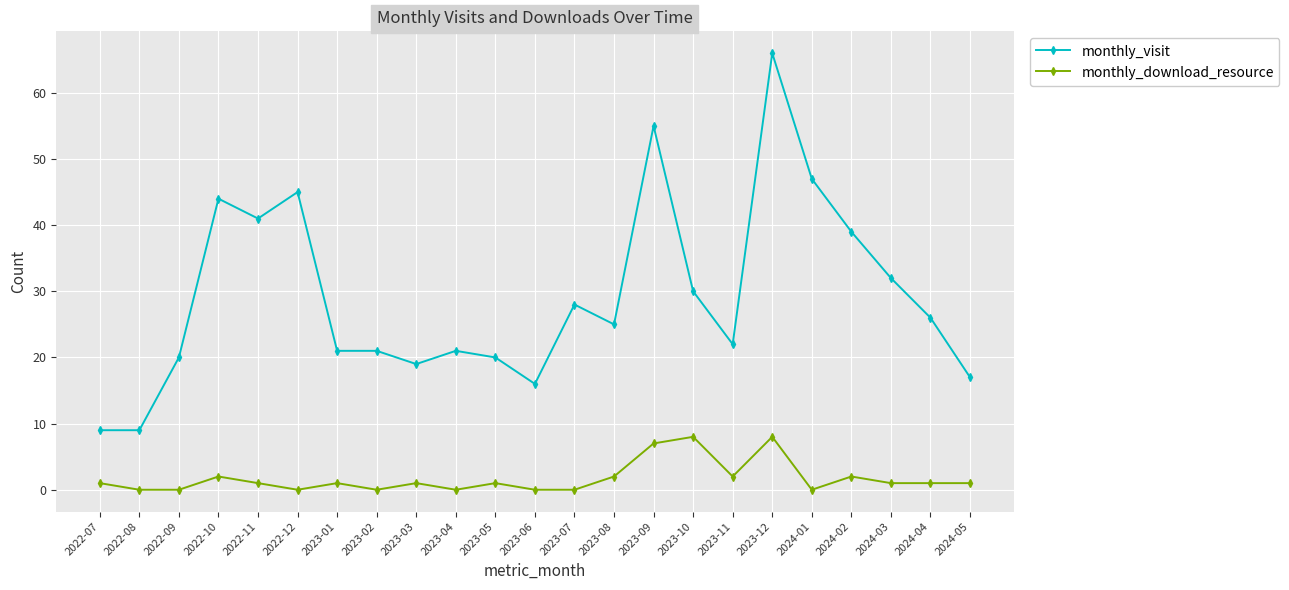

Reading right to left, what are all the values shown in this chart?

monthly_visit: 2024-05=17	2024-04=26	2024-03=32	2024-02=39	2024-01=47	2023-12=66	2023-11=22	2023-10=30	2023-09=55	2023-08=25	2023-07=28	2023-06=16	2023-05=20	2023-04=21	2023-03=19	2023-02=21	2023-01=21	2022-12=45	2022-11=41	2022-10=44	2022-09=20	2022-08=9	2022-07=9
monthly_download_resource: 2024-05=1	2024-04=1	2024-03=1	2024-02=2	2024-01=0	2023-12=8	2023-11=2	2023-10=8	2023-09=7	2023-08=2	2023-07=0	2023-06=0	2023-05=1	2023-04=0	2023-03=1	2023-02=0	2023-01=1	2022-12=0	2022-11=1	2022-10=2	2022-09=0	2022-08=0	2022-07=1